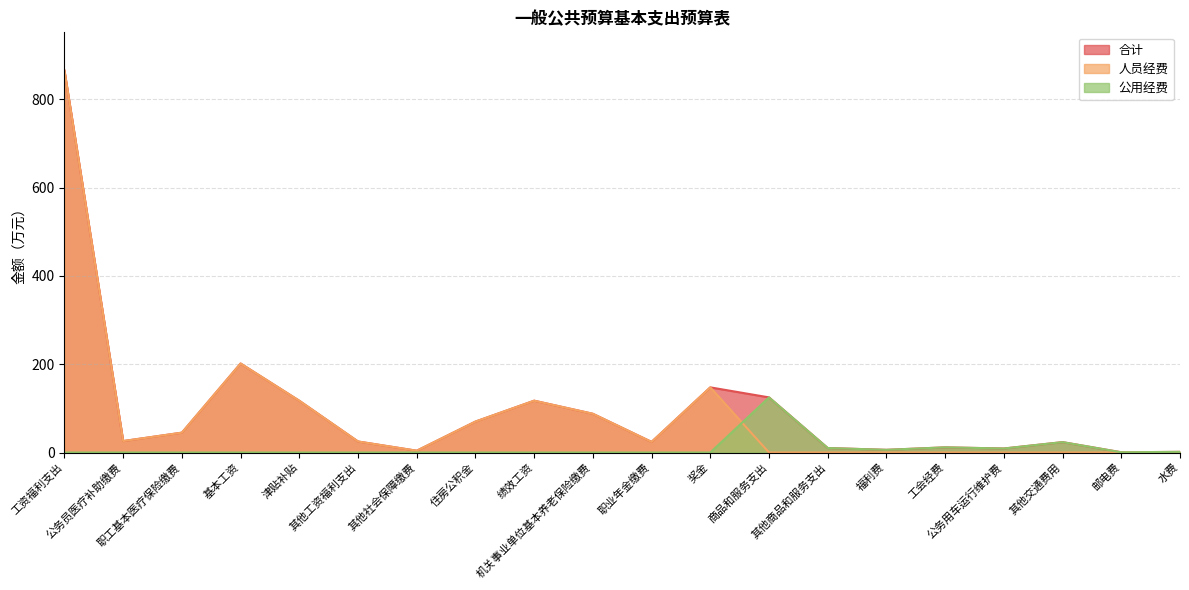

True or false: 合计 and 人员经费 cross at least once.

False